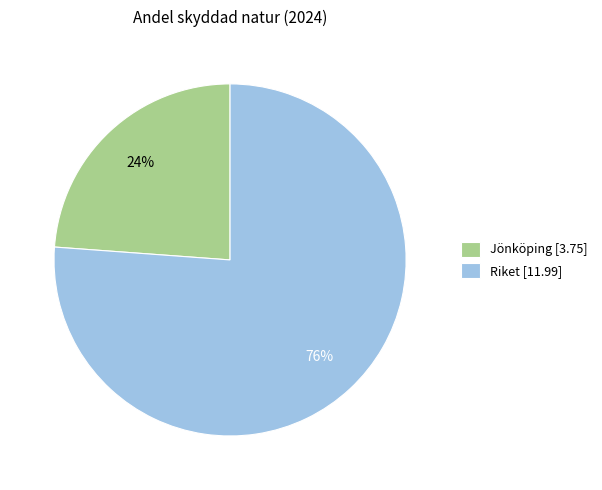

Rank the categories by value from lowest to highest.

Jönköping, Riket